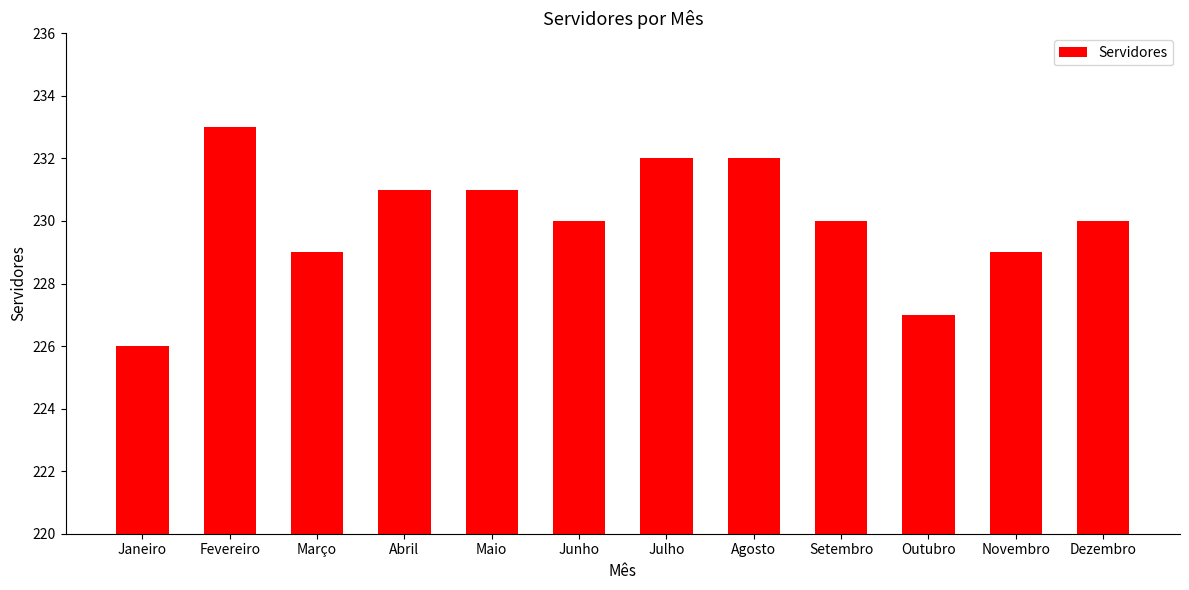

How many bars are there in total?

12